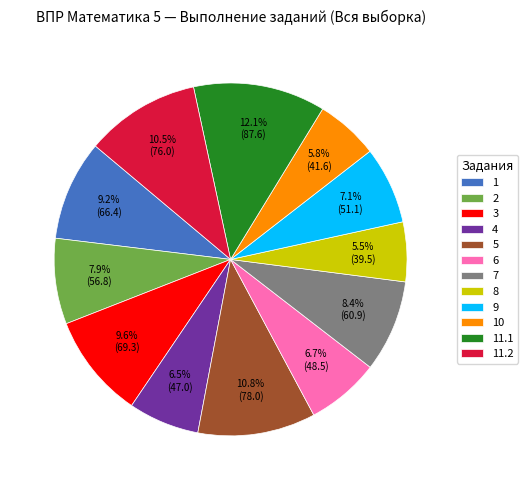

To the nearest percent, what is the average slice percentage?

8%